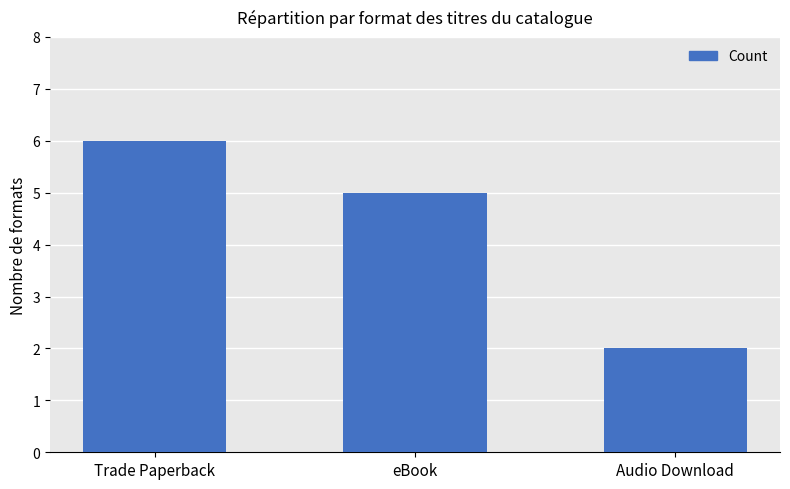

List the labels in order of value, smallest first.

Audio Download, eBook, Trade Paperback